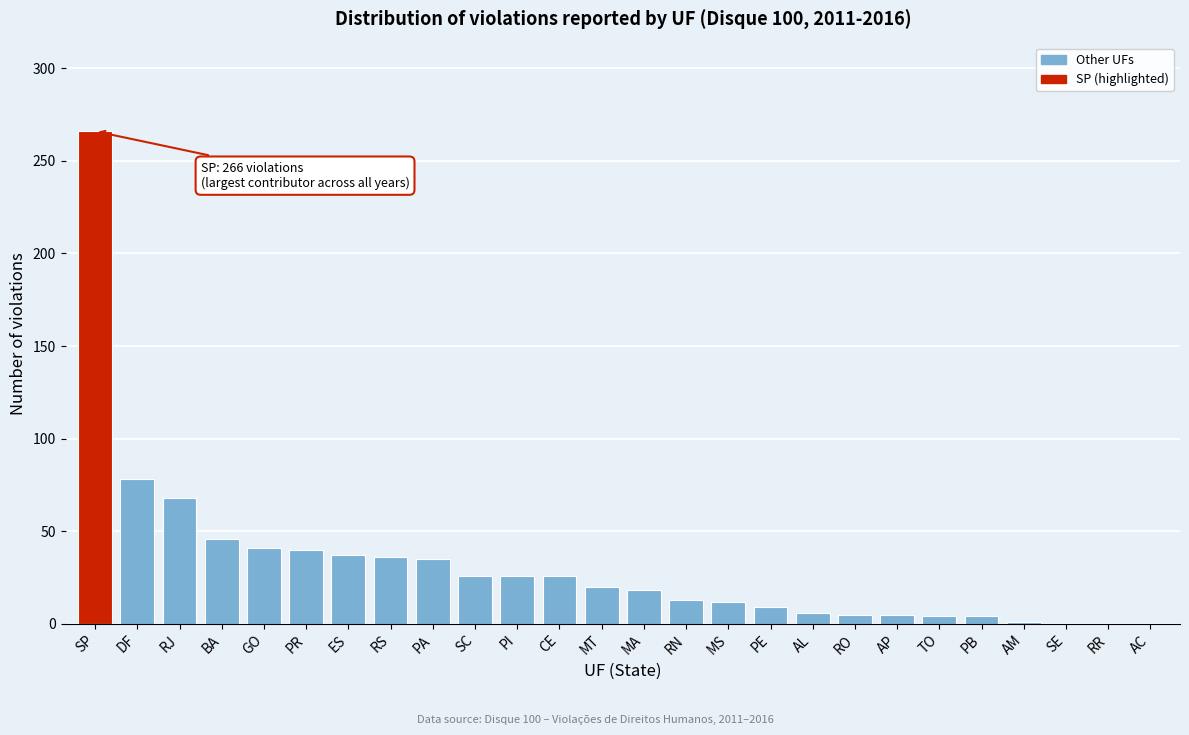

Read the value at BA.

46